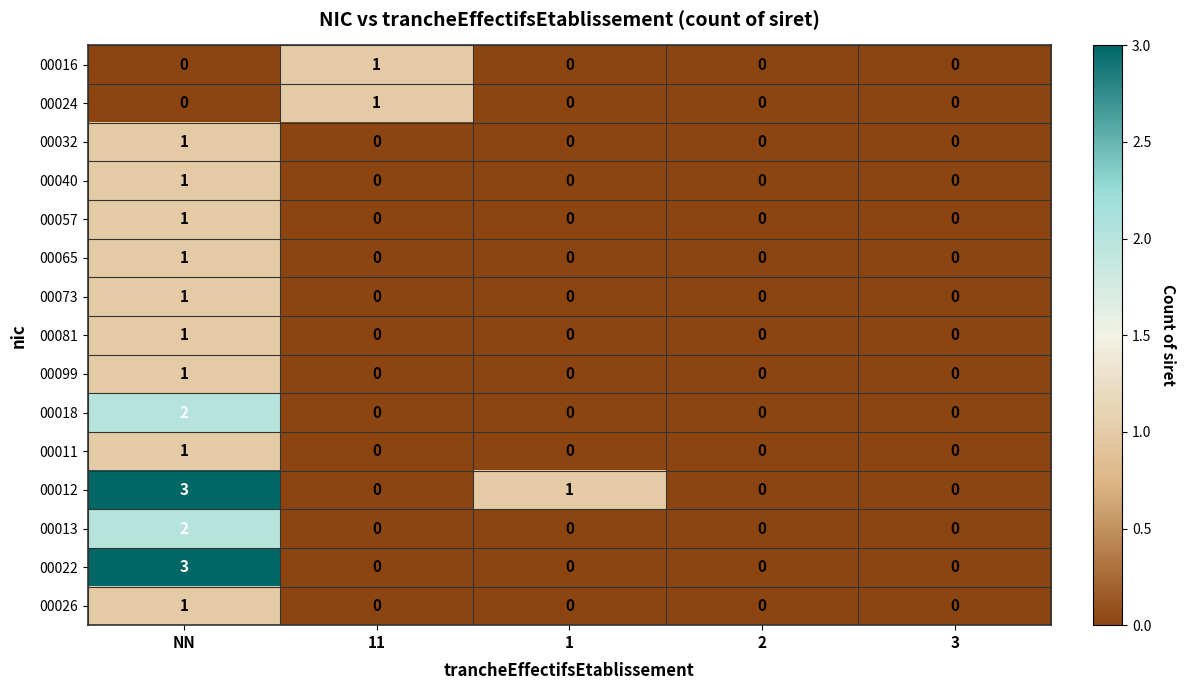

What is the total value across all series at NN?

19